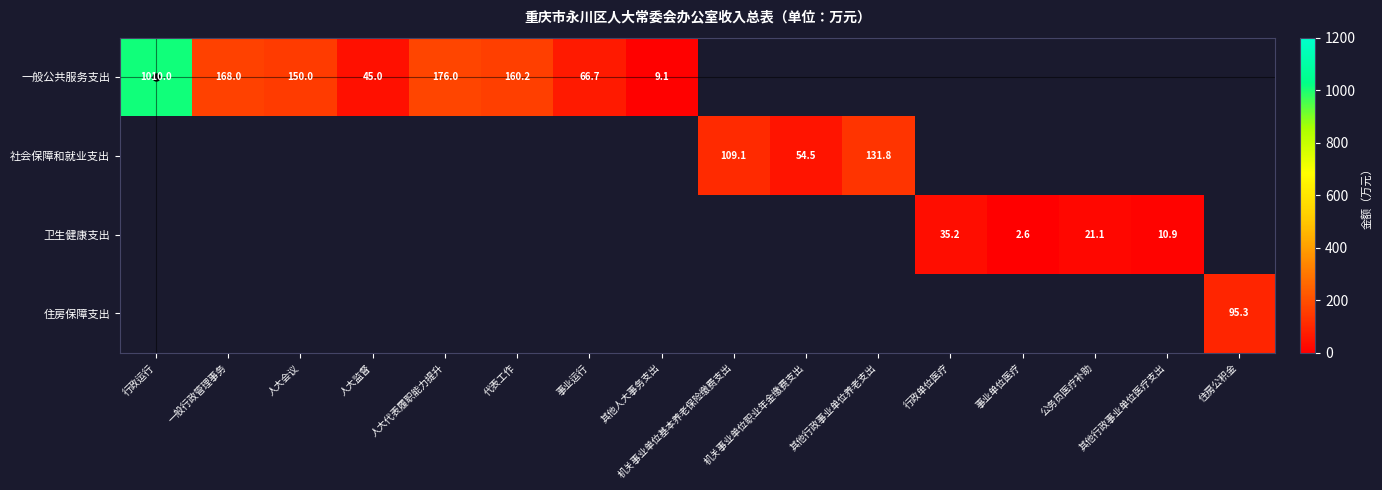

Which series changed the most between 一般行政管理事务 and 人大代表履职能力提升?

一般公共服务支出